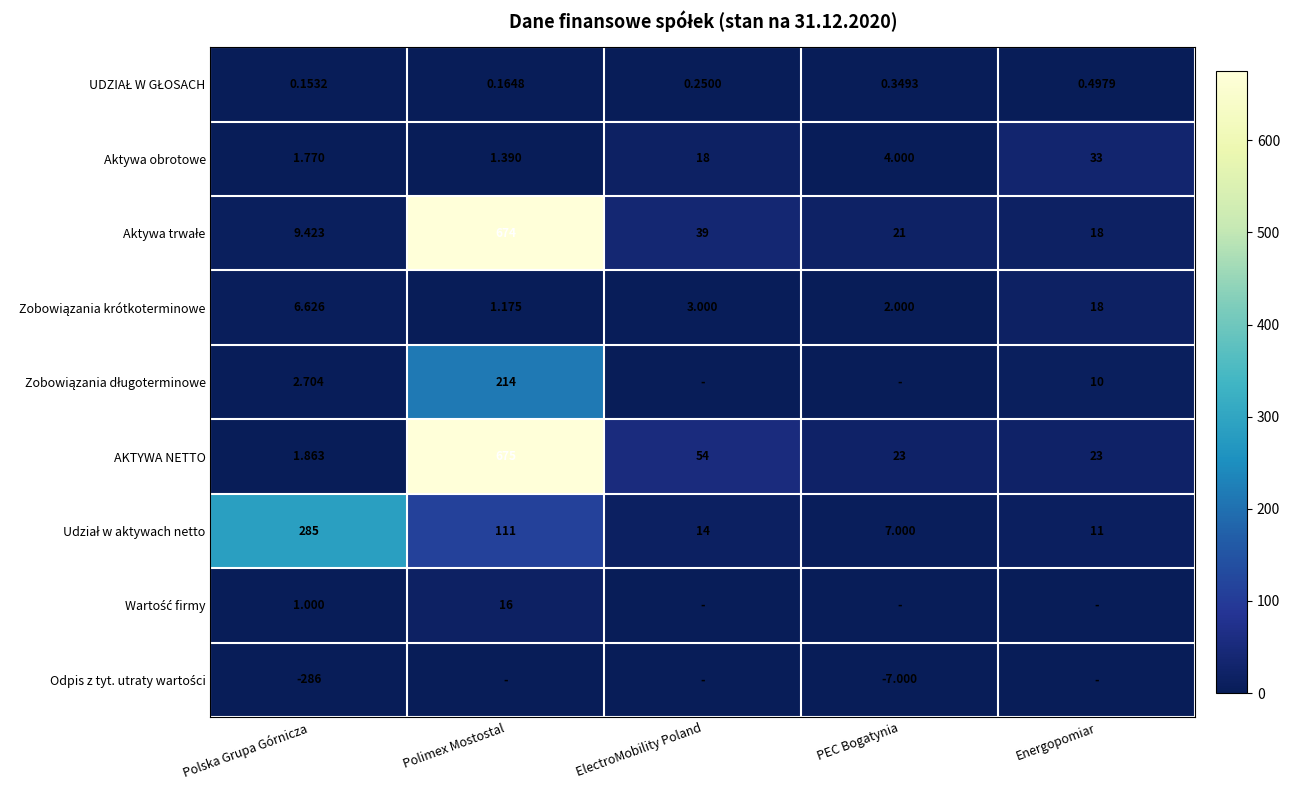

What is the spread (max minus min) of values at Polimex Mostostal?

675.0